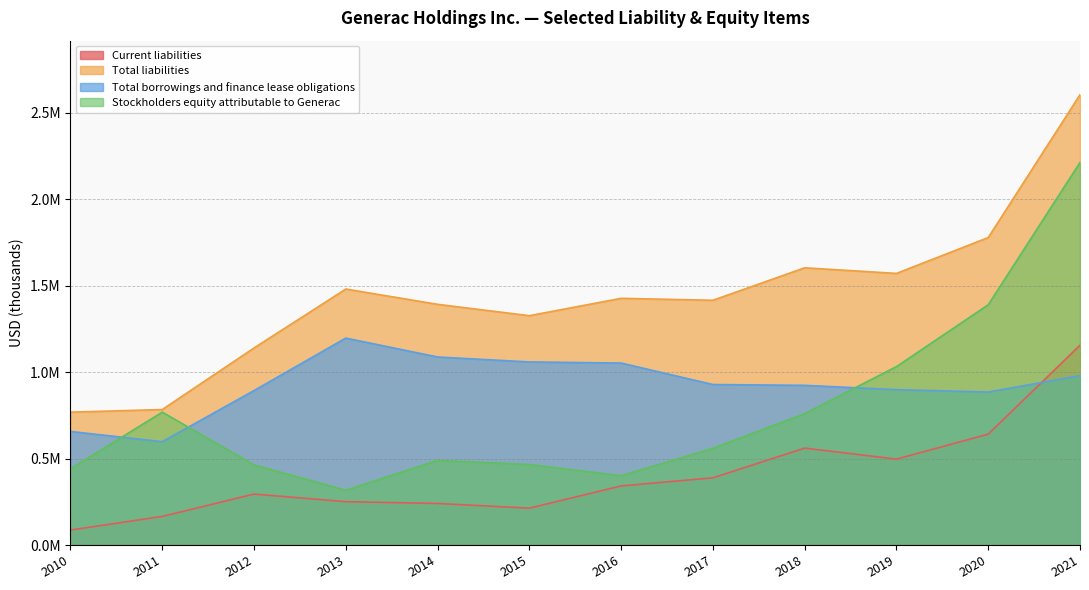

Read the Current liabilities value at 2019.

497064